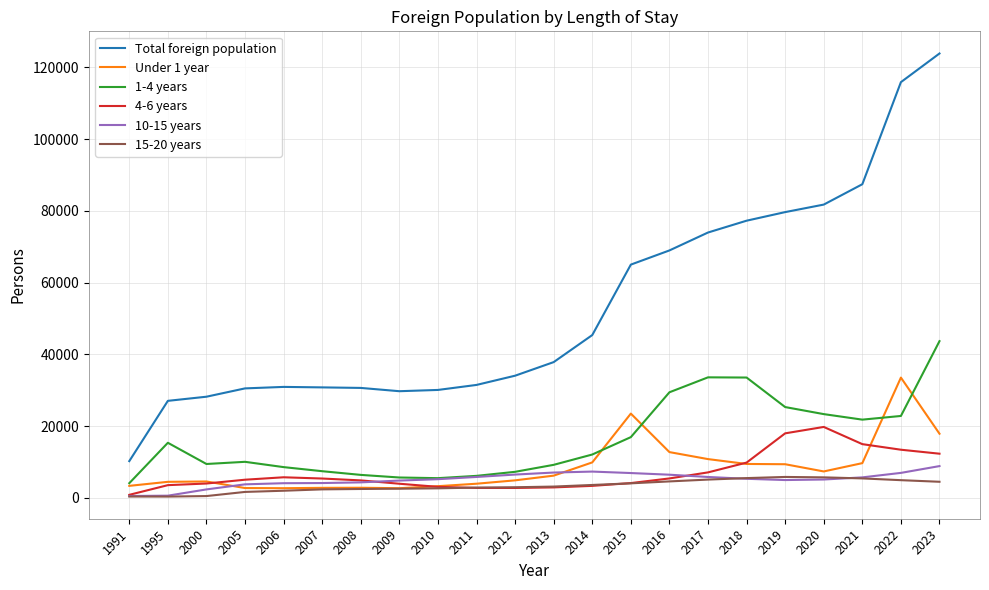

Which series has the largest total across all categories?

Total foreign population